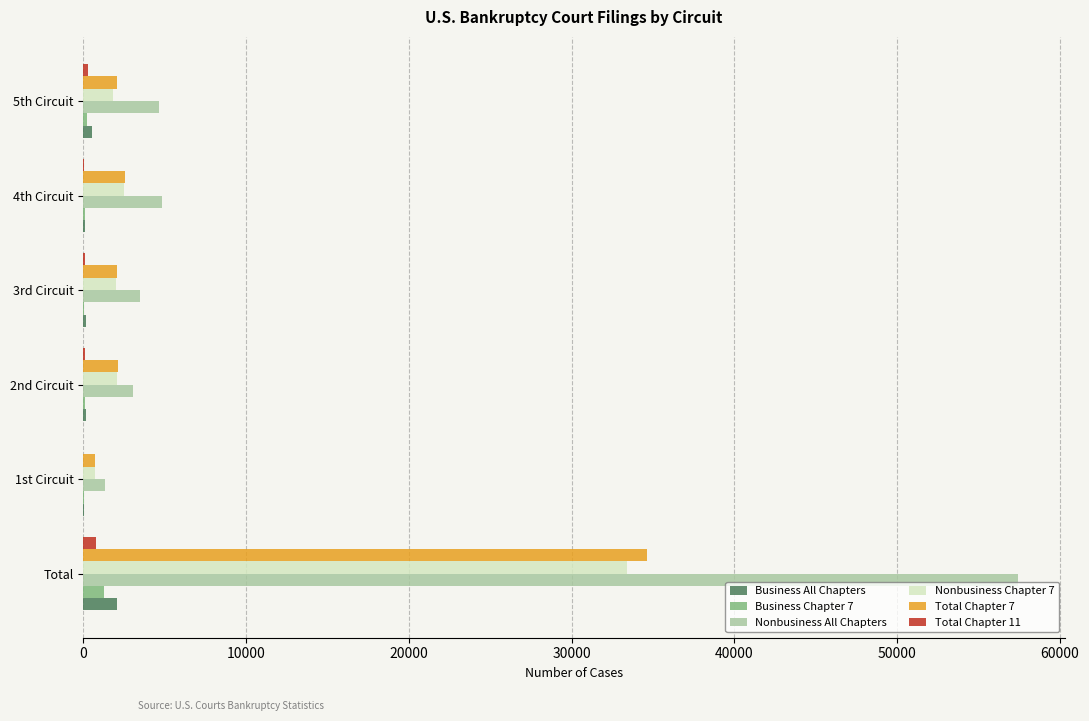

How many categories are shown in the chart?

6